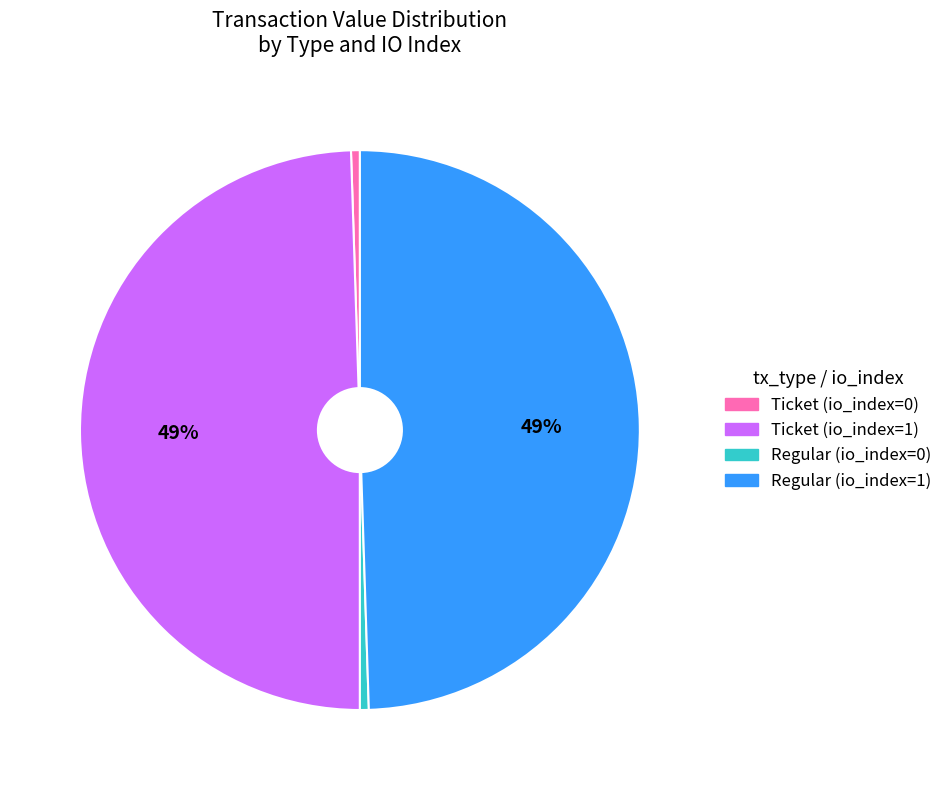

To the nearest percent, what percentage of the pie is Regular (io_index=0)?

1%